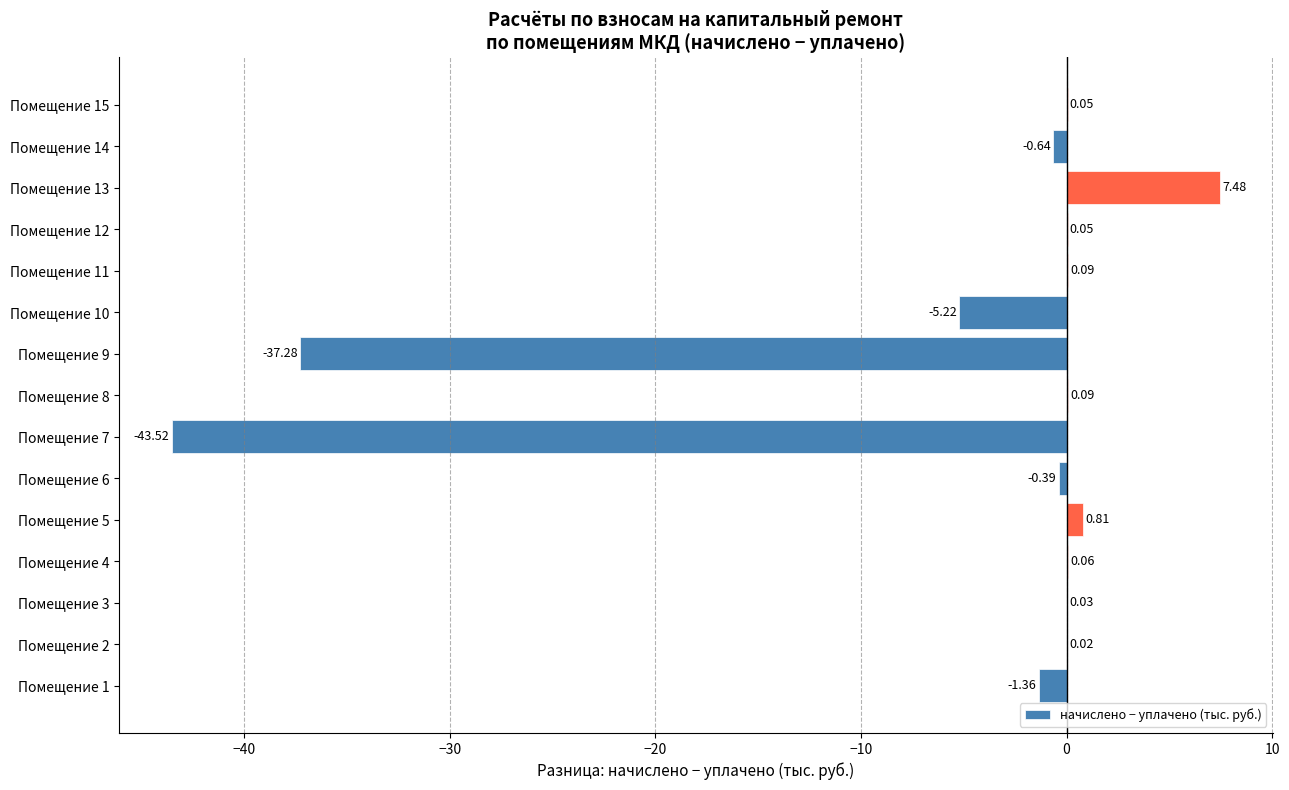

How many positive values are there?

9